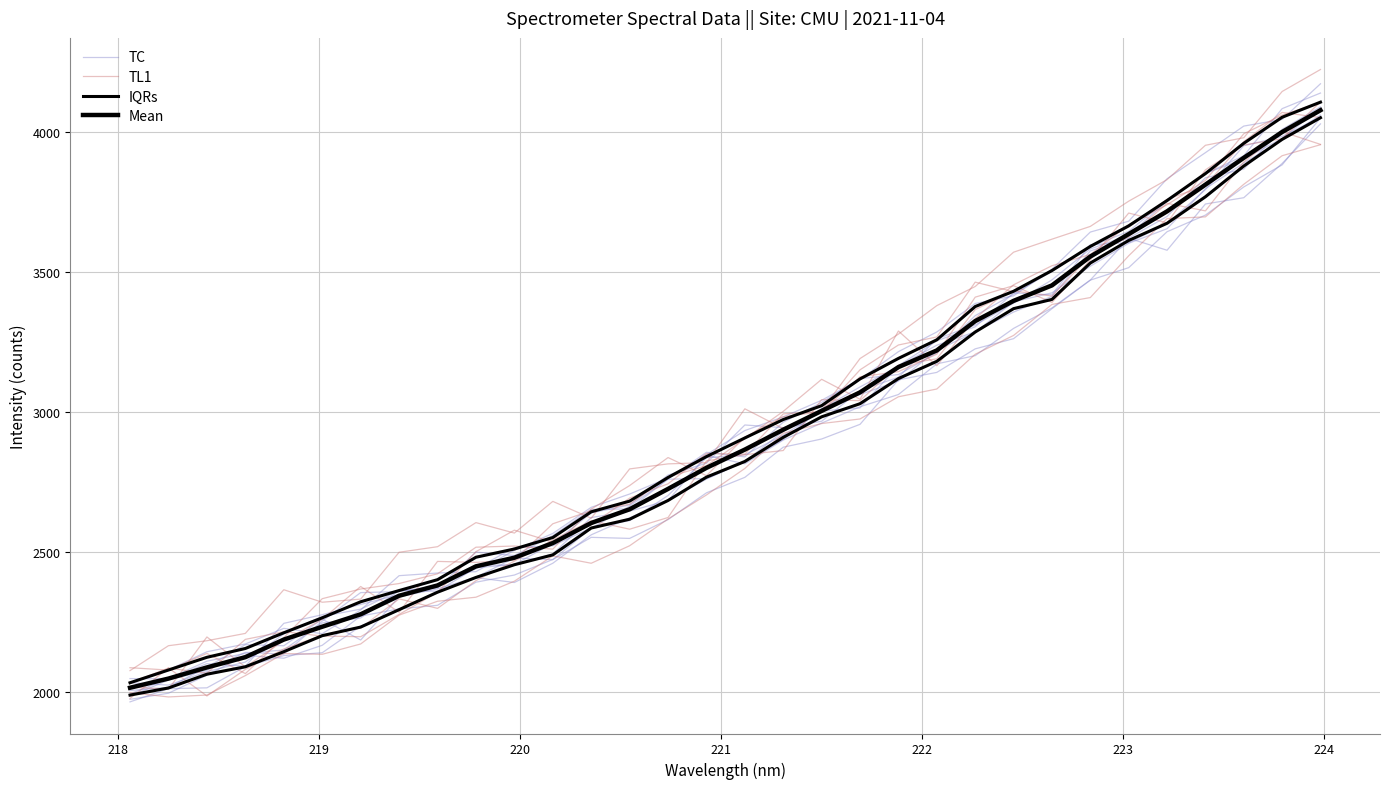

True or false: IQRs has more than 0 interior local peaks.

False